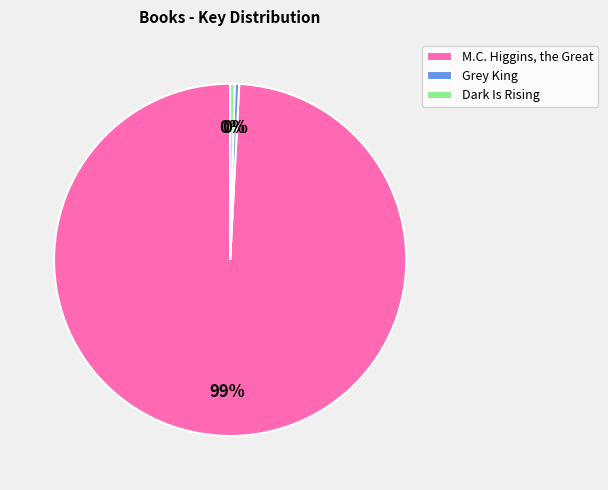

Which has a higher value, Grey King or M.C. Higgins, the Great?

M.C. Higgins, the Great